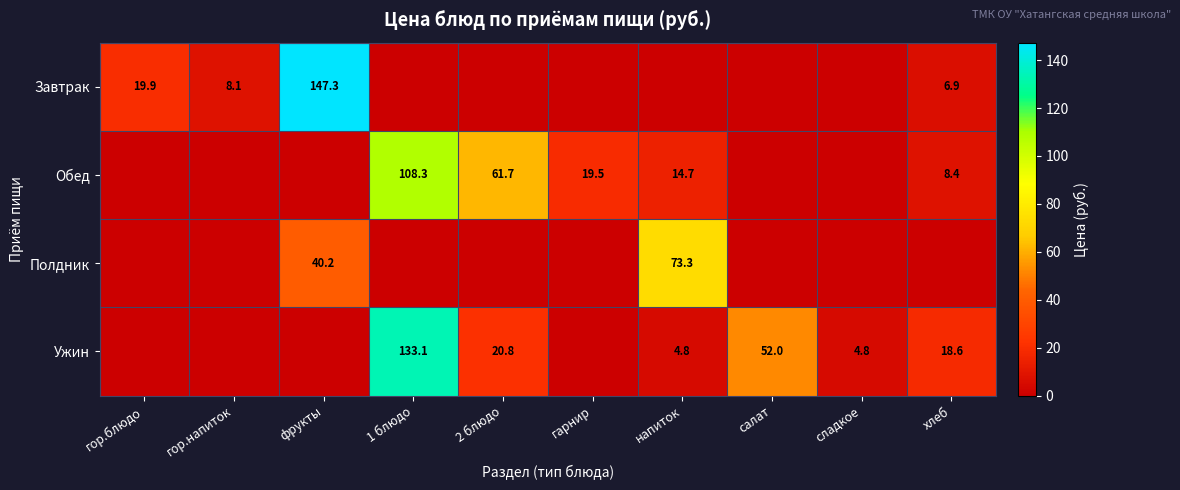

The value of Полдник at напиток is 73.3. True or false?

True